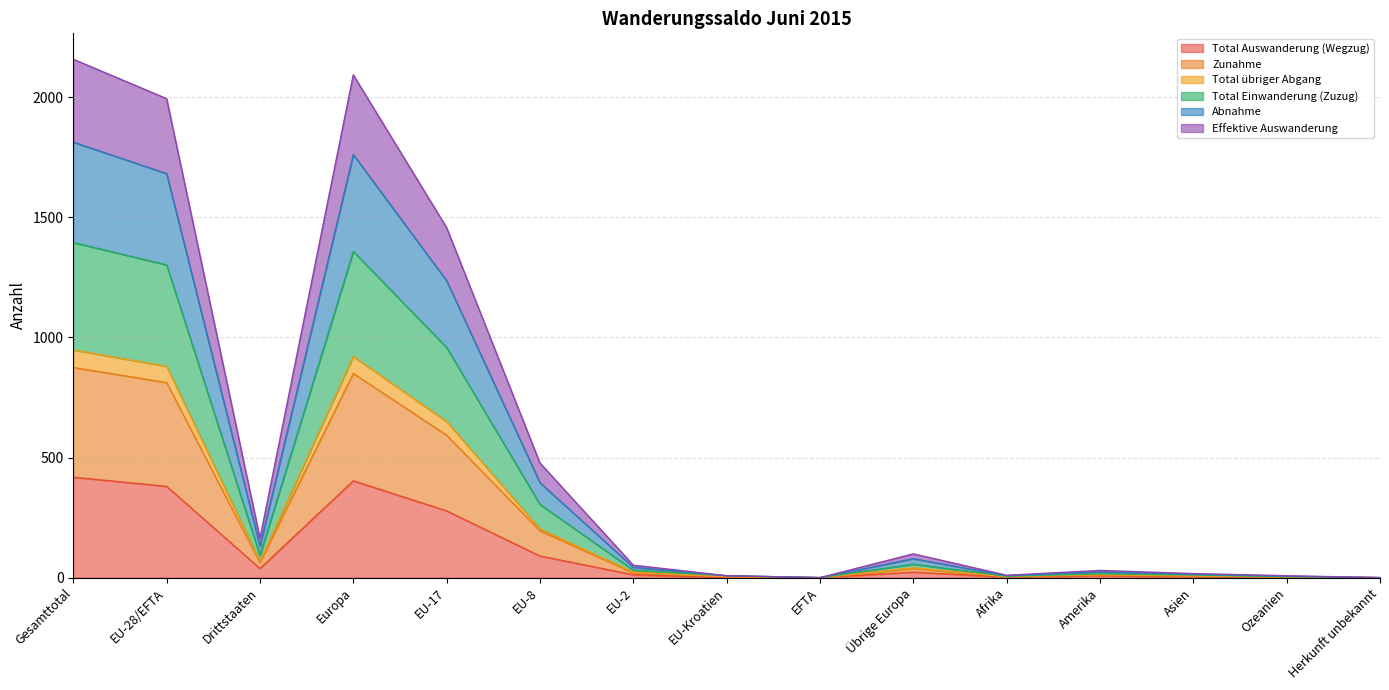

Does the chart have visible grid lines?

Yes